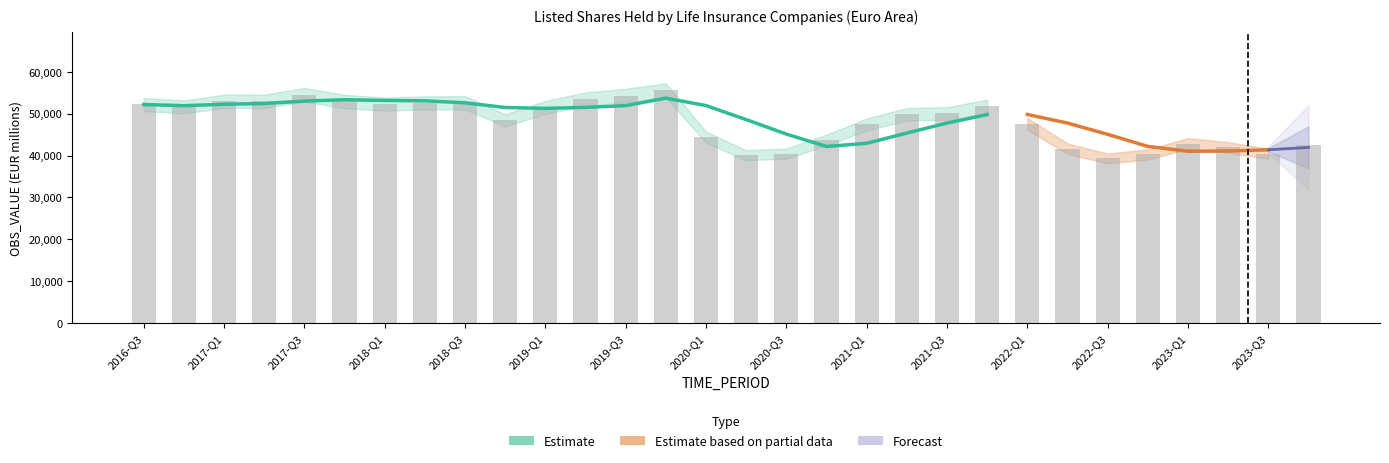

How many data points are less than 50078?

15